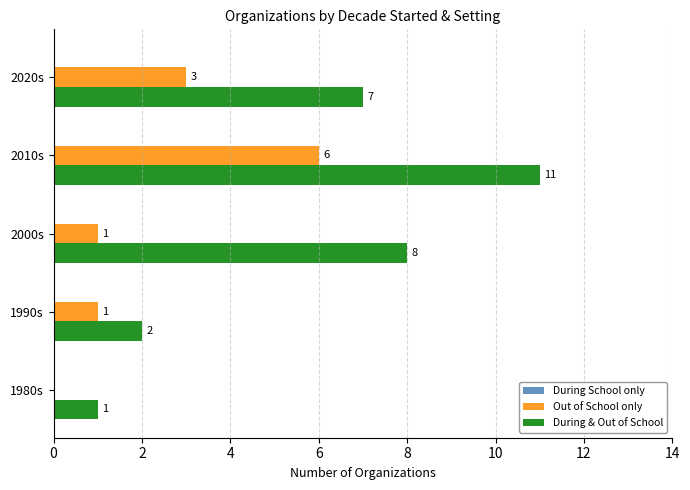

Count the Out of School only values in the range 1 to 3.

3